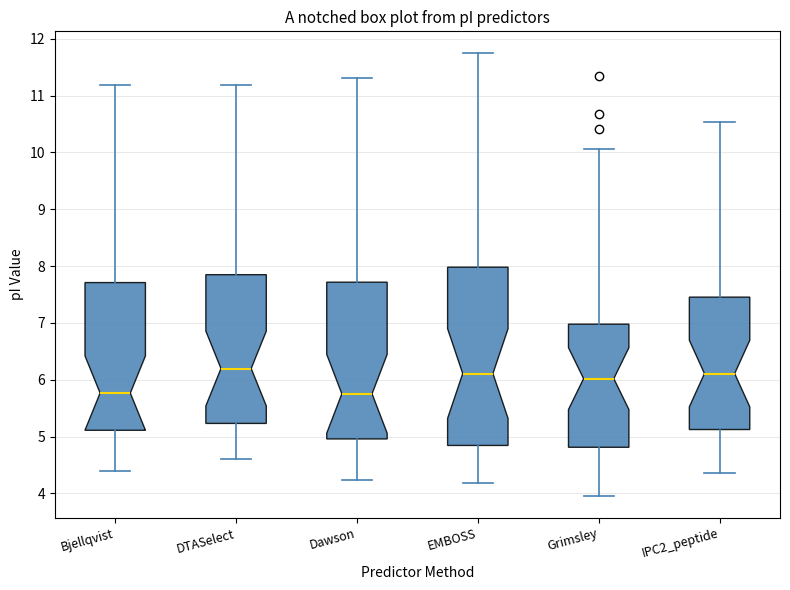

Comparing the boxes themselves (not the whiskers), which one is the tallest?

EMBOSS